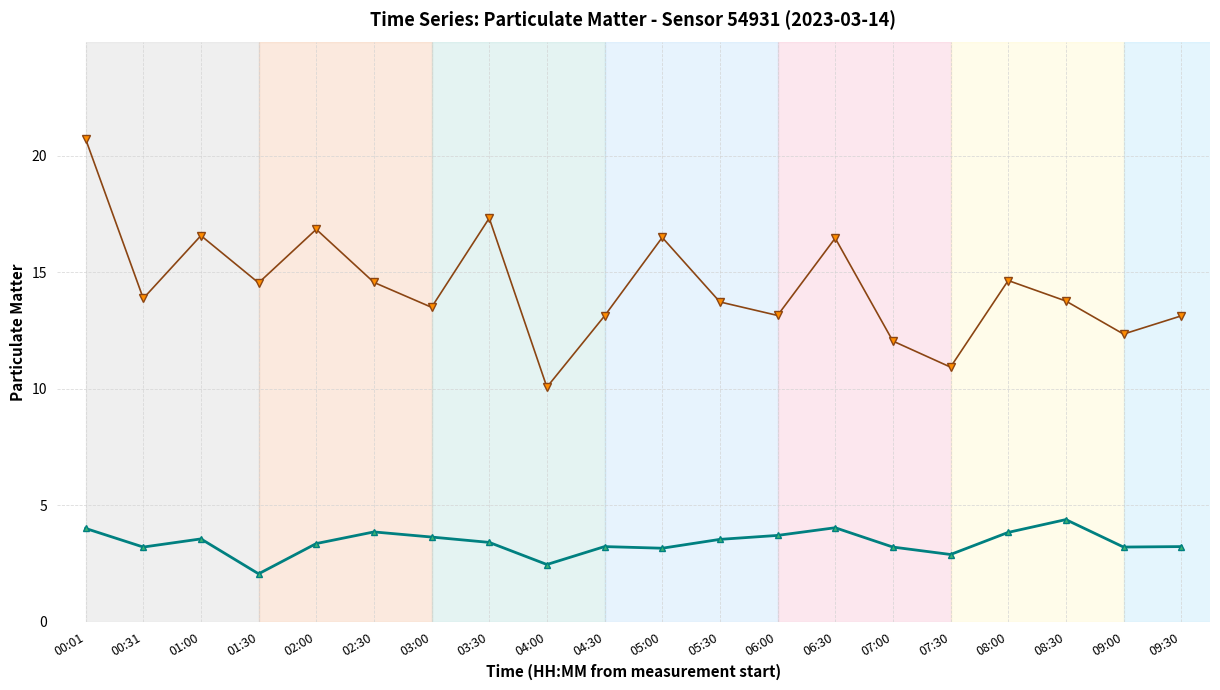

How many lines are shown in the chart?

2